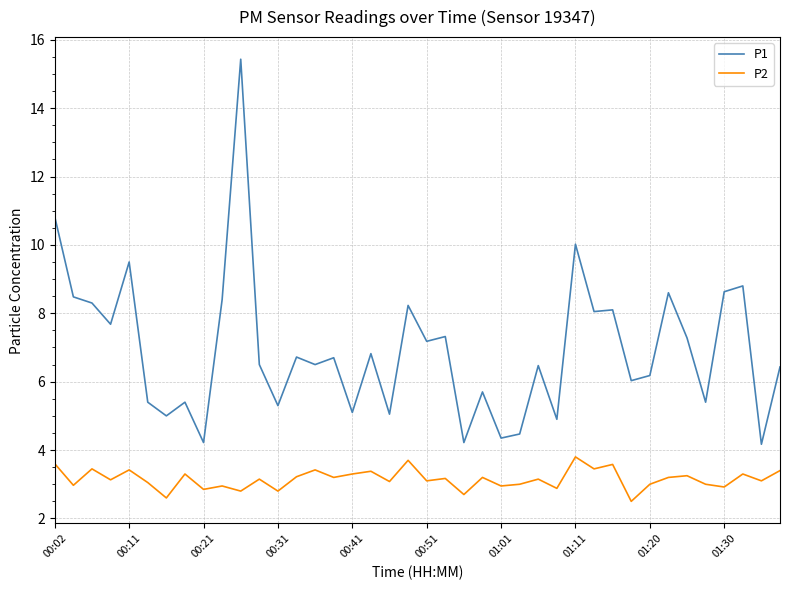

What is the difference between the second highest and second lowest values in the P2 series?

1.1